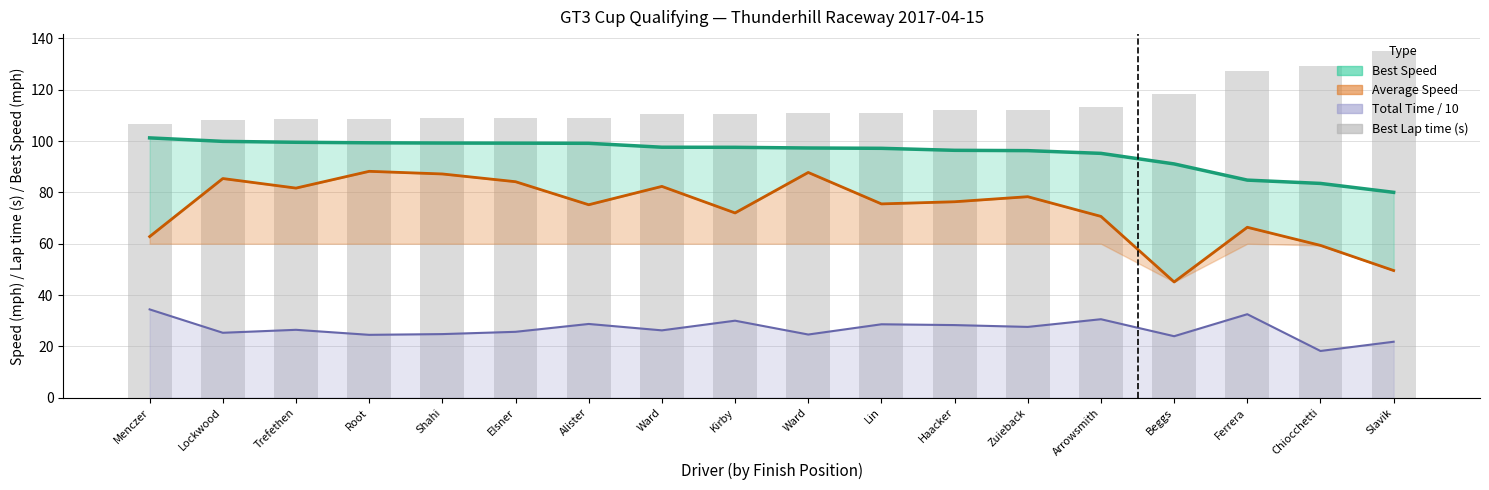

The value of Total Time / 10 (s) at Ward is 26.2. True or false?

True